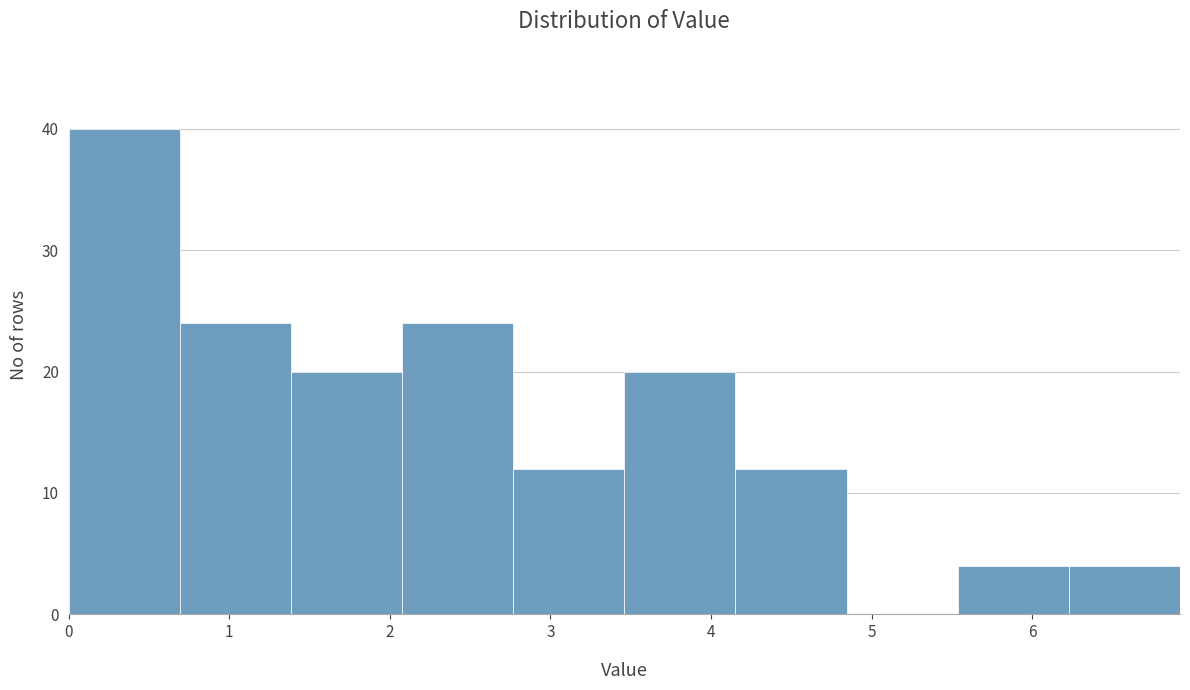

Over which range of the x-axis is the bar tallest?

0.0 to 0.7